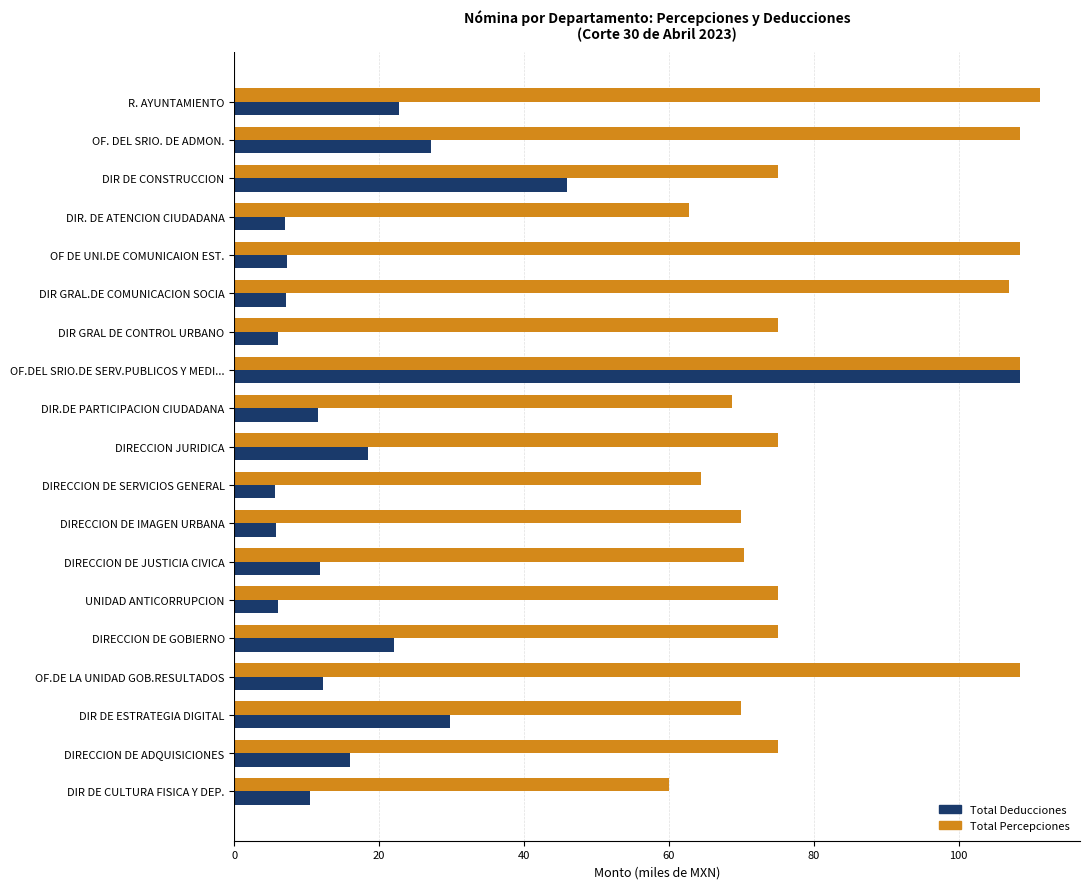

What is the difference between the second highest and second lowest values in the Total Deducciones series?

40.2